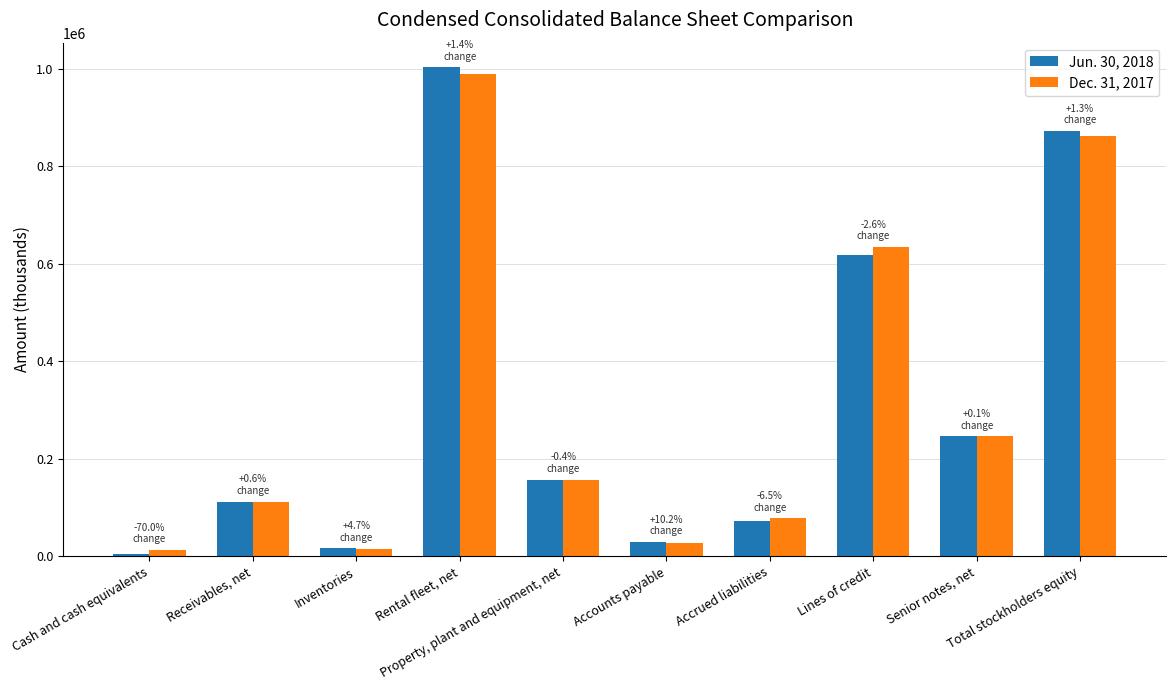

What is the difference between the highest and lowest values at Total stockholders equity?

10785